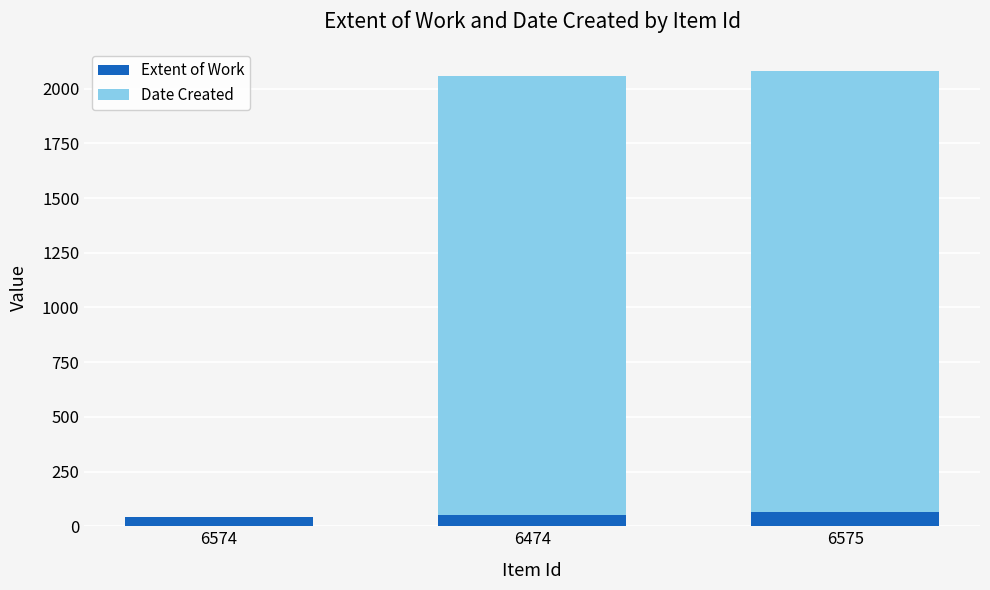

The Extent of Work series shows 40 at 6574. True or false?

True